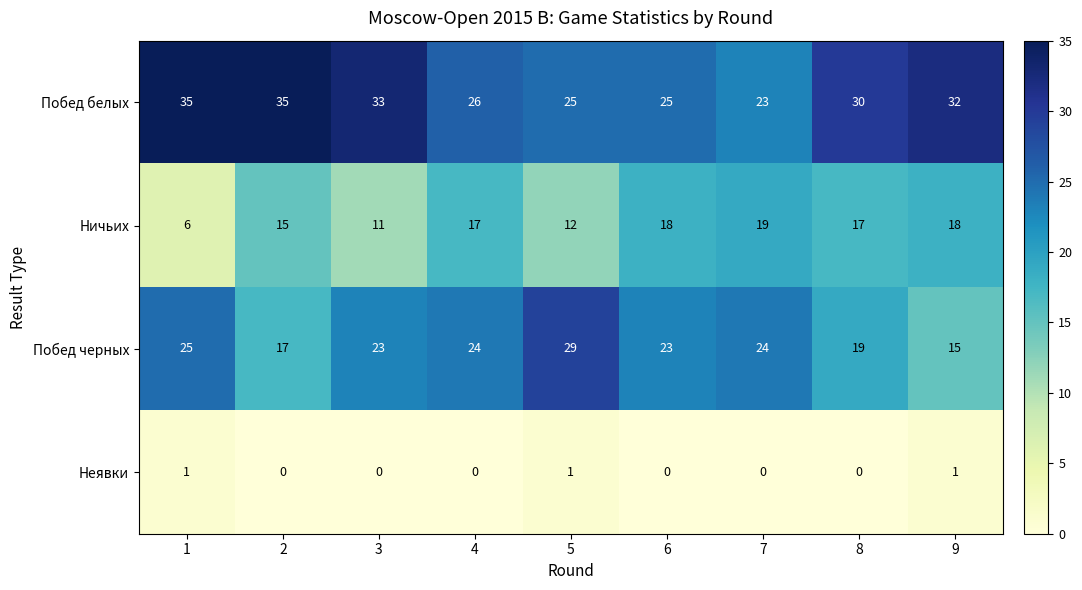

What is the difference between the maximum and second lowest values in the Побед черных series?

12